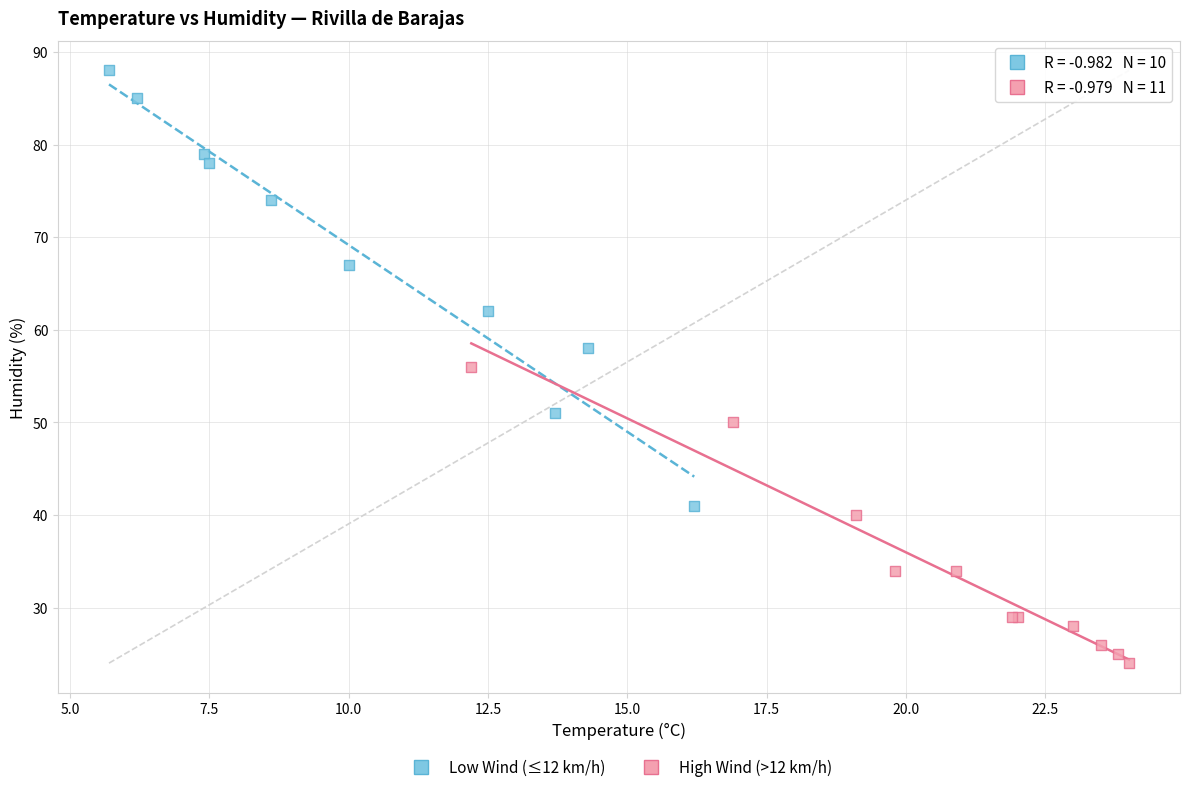

Which series reaches the maximum Y coordinate?

Low Wind (≤12 km/h)